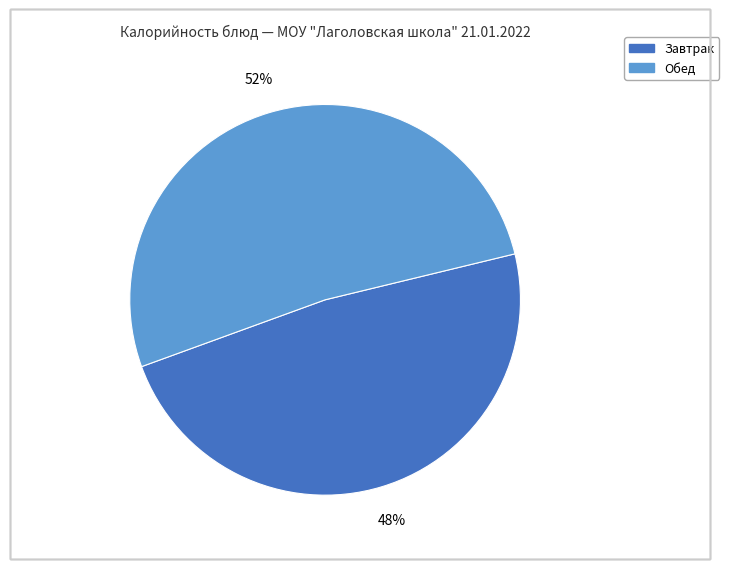

To the nearest percent, what is the average slice percentage?

50%